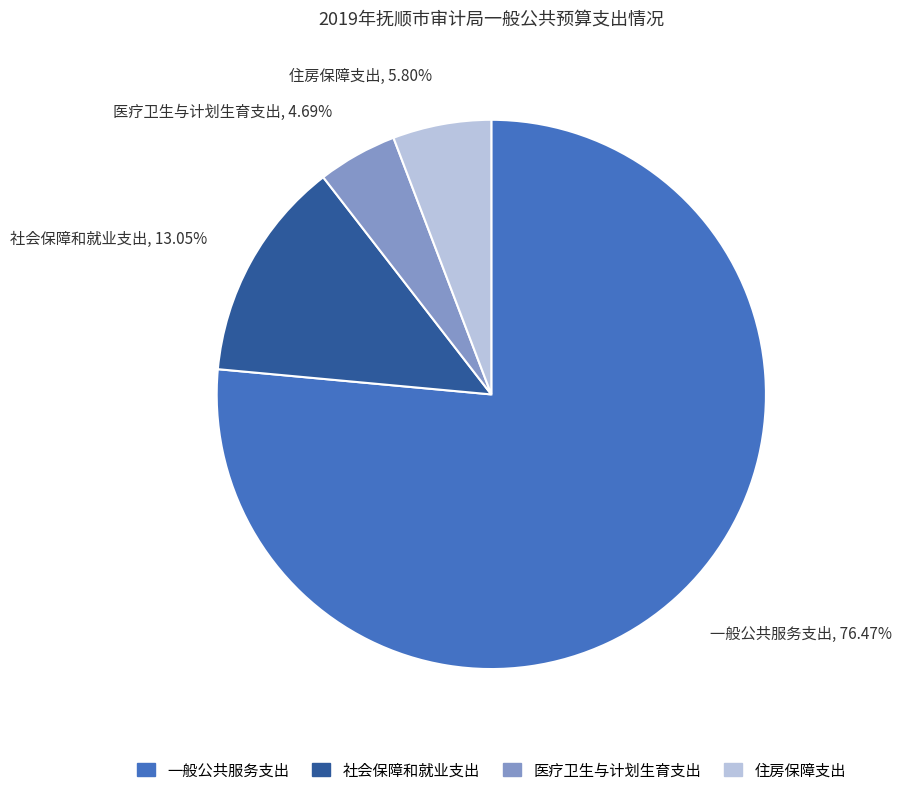

Approximately how many times larger is the value at 医疗卫生与计划生育支出 compared to 一般公共服务支出?

0.1